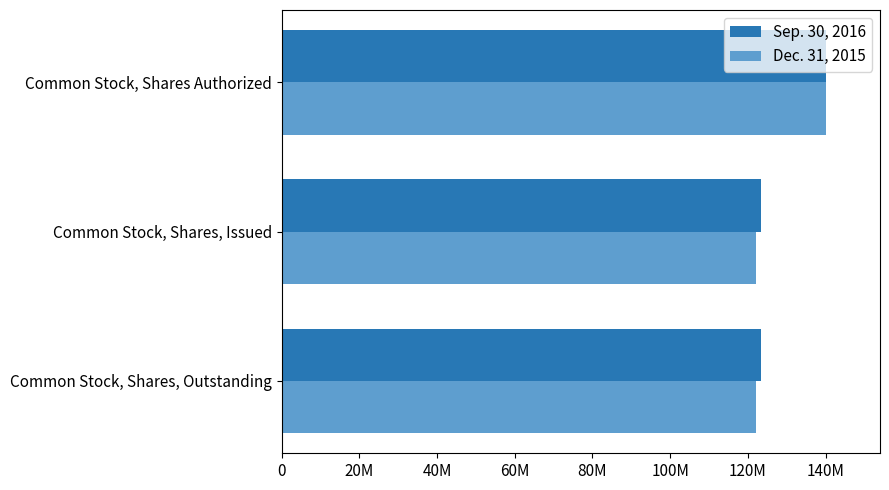

What are all the series names shown in the legend?

Sep. 30, 2016, Dec. 31, 2015